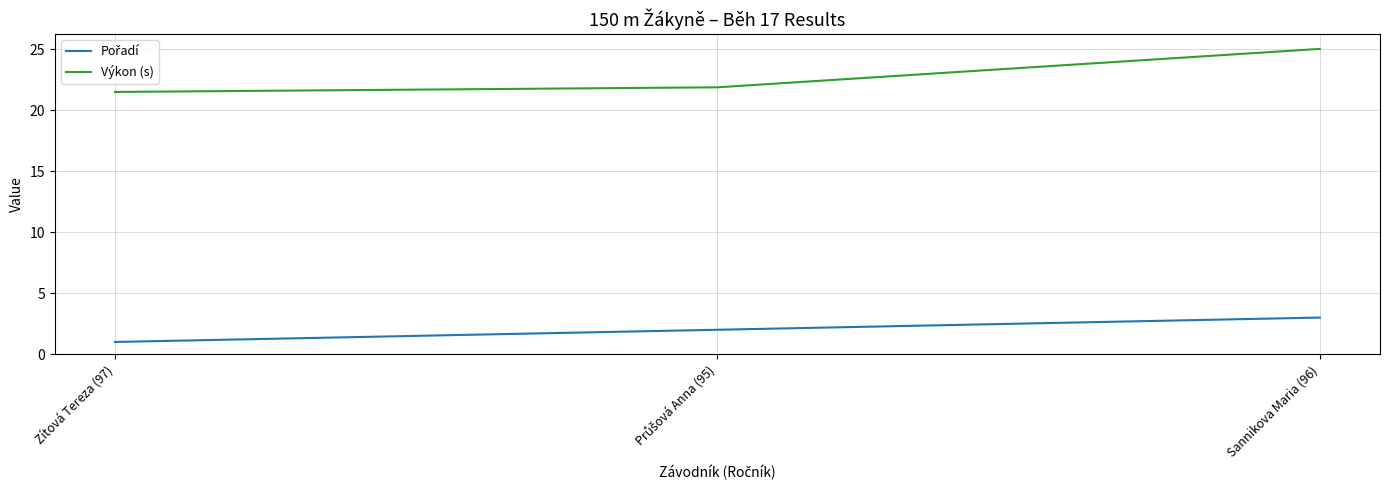

What is the difference between the second highest and minimum values in the Výkon (s) series?

0.4